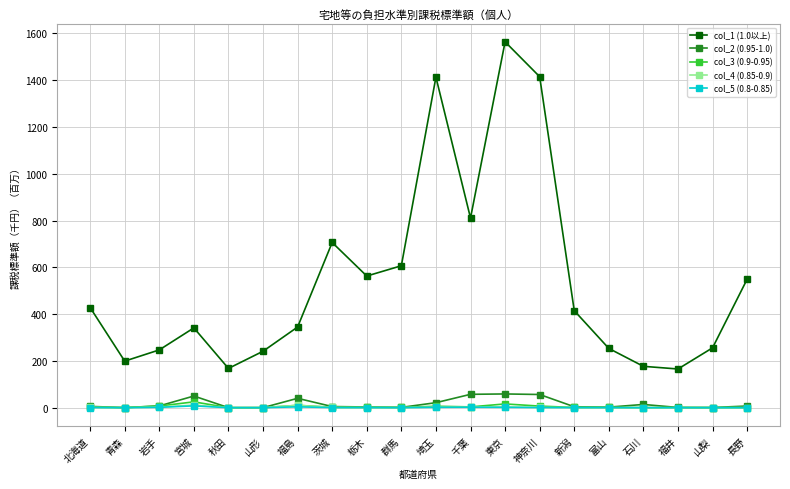

What is the highest value of the col_2 (0.95-1.0) series?

58.7